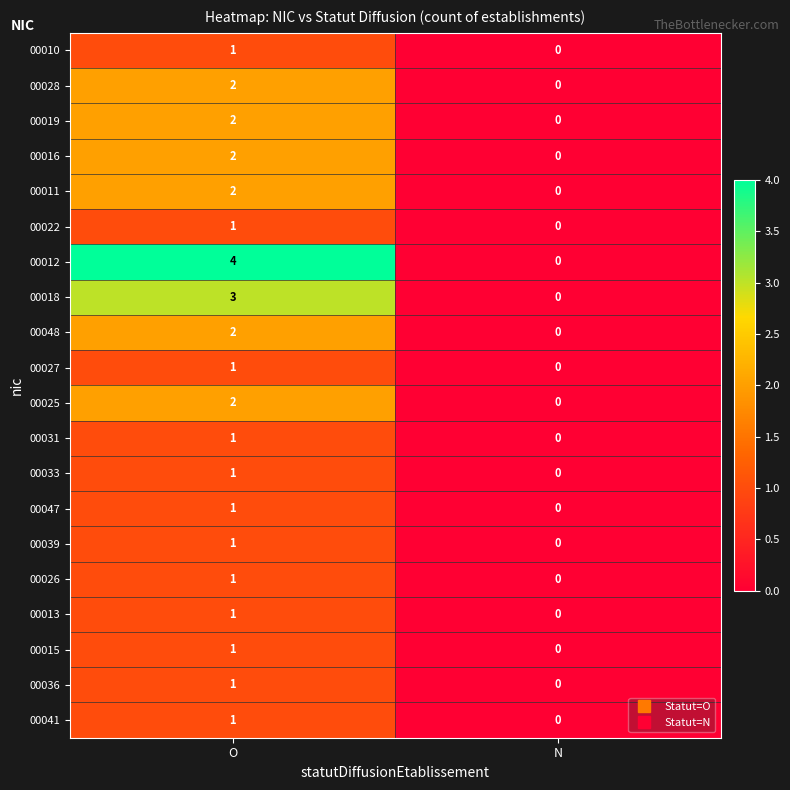

At which label is 00018 closest to 1?

N